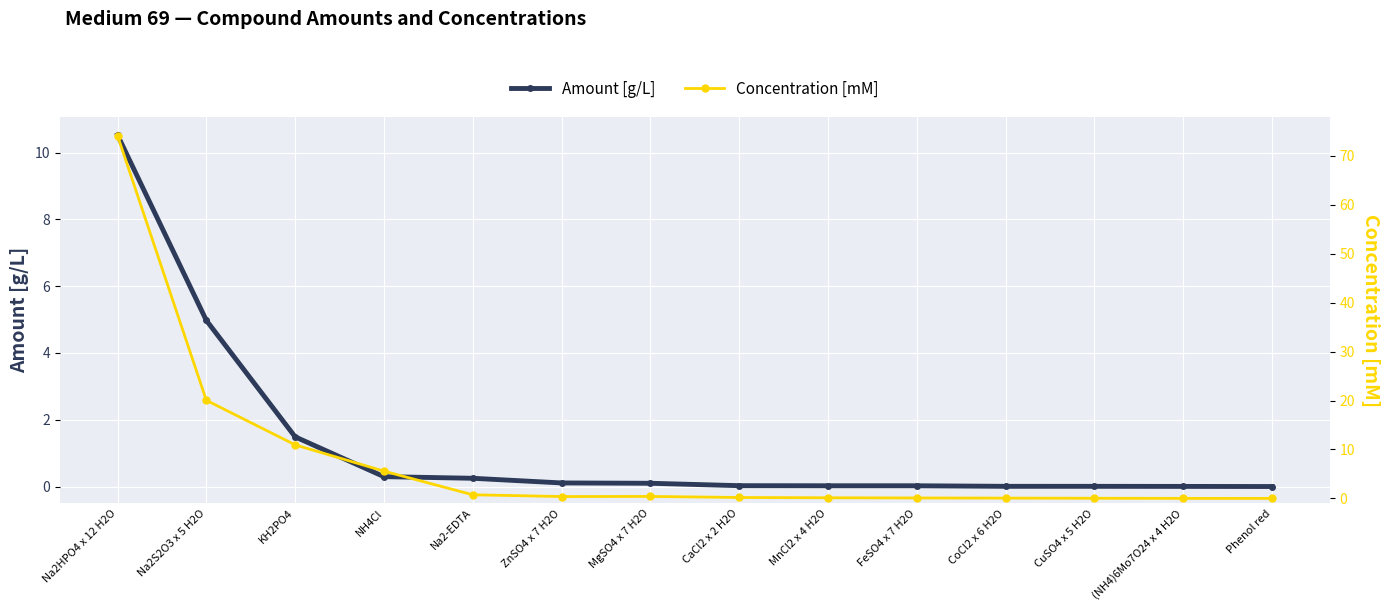

How many distinct data groups are displayed?

2